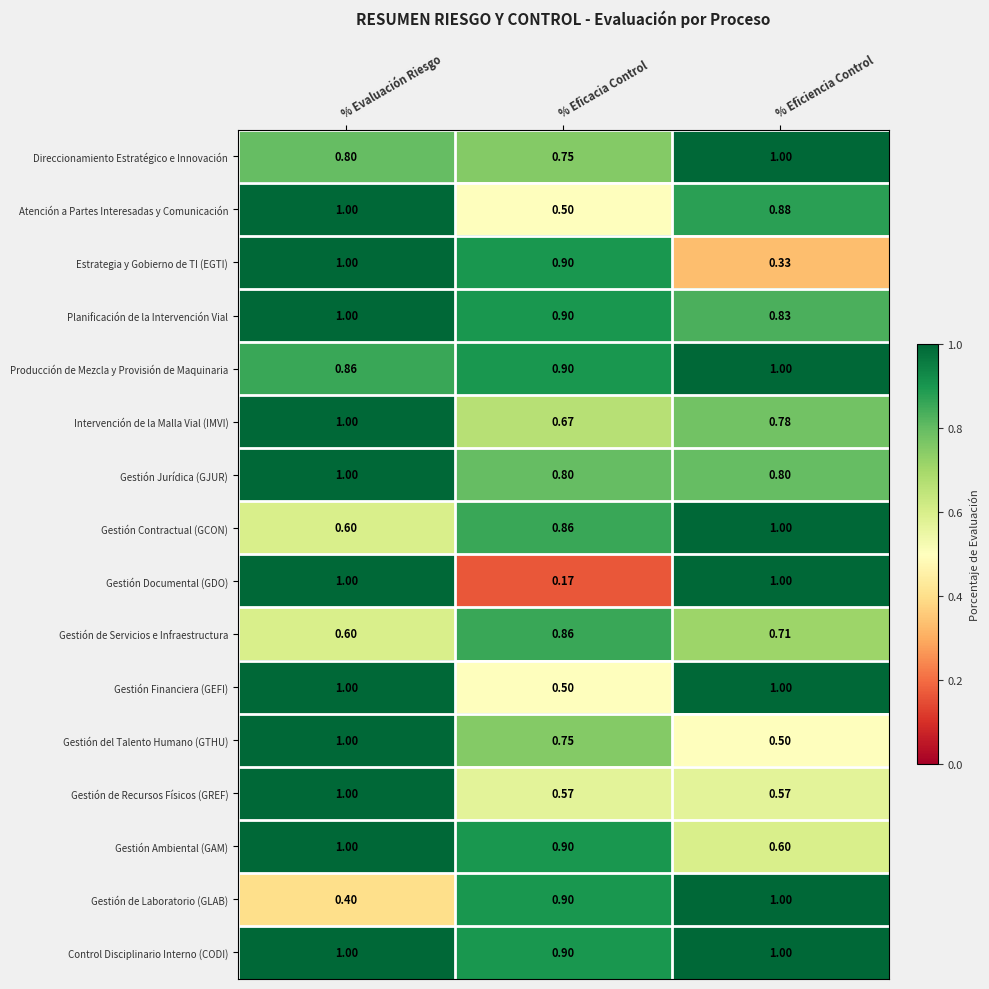

Between % Evaluación Riesgo and % Eficacia Control, which series saw the biggest shift?

Gestión Documental (GDO)